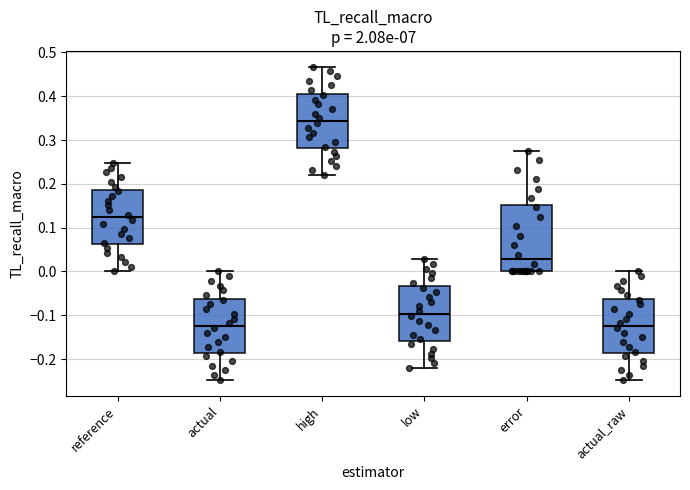

Where is the lower edge of the box for actual_raw on the y-axis? The values are not printed on the chart, so give them approximately, as read against the axis.

-0.19